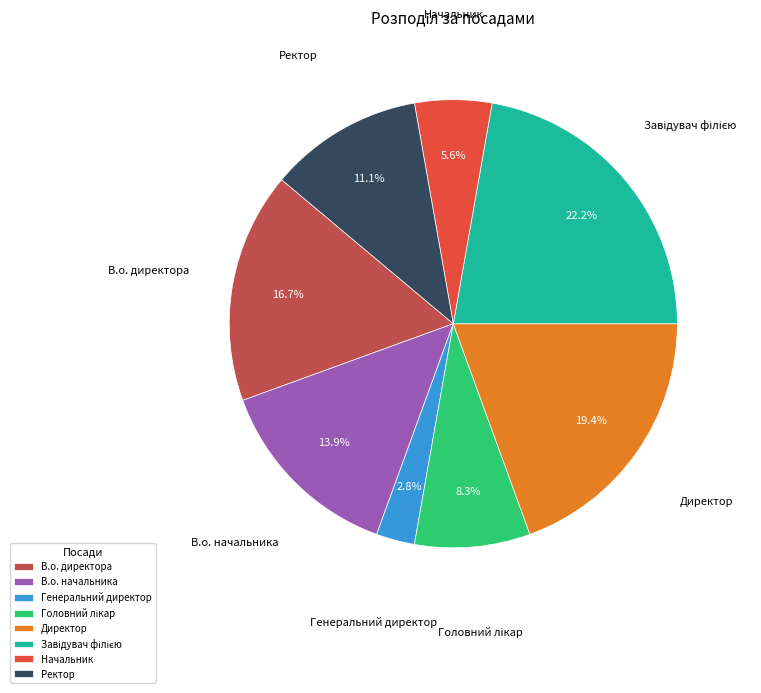

Which slice is the smallest?

Генеральний директор